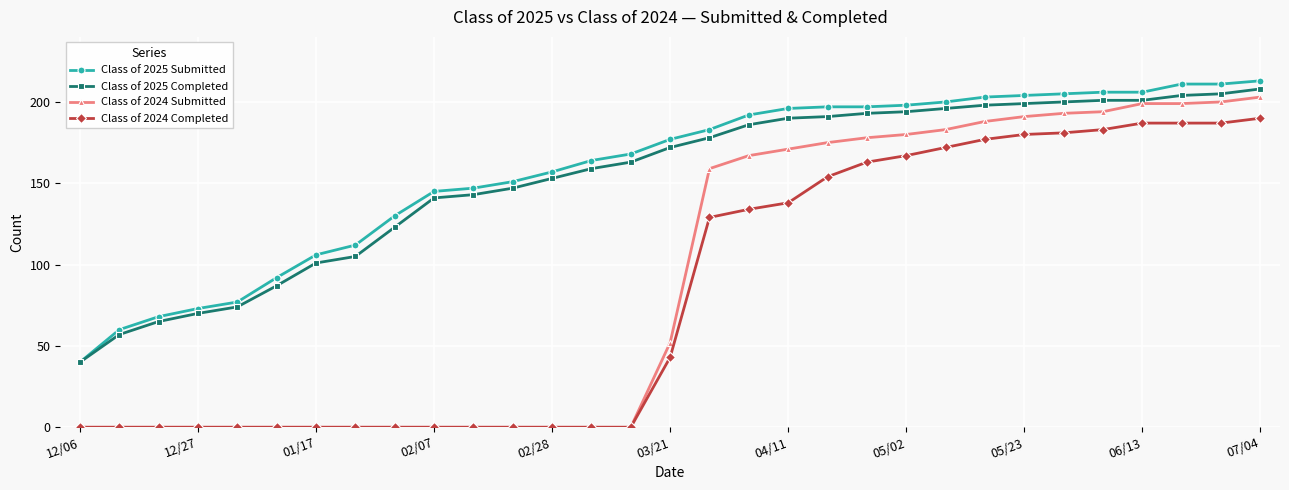

What is the value of the Class of 2024 Completed point at the 26th from the left?

181